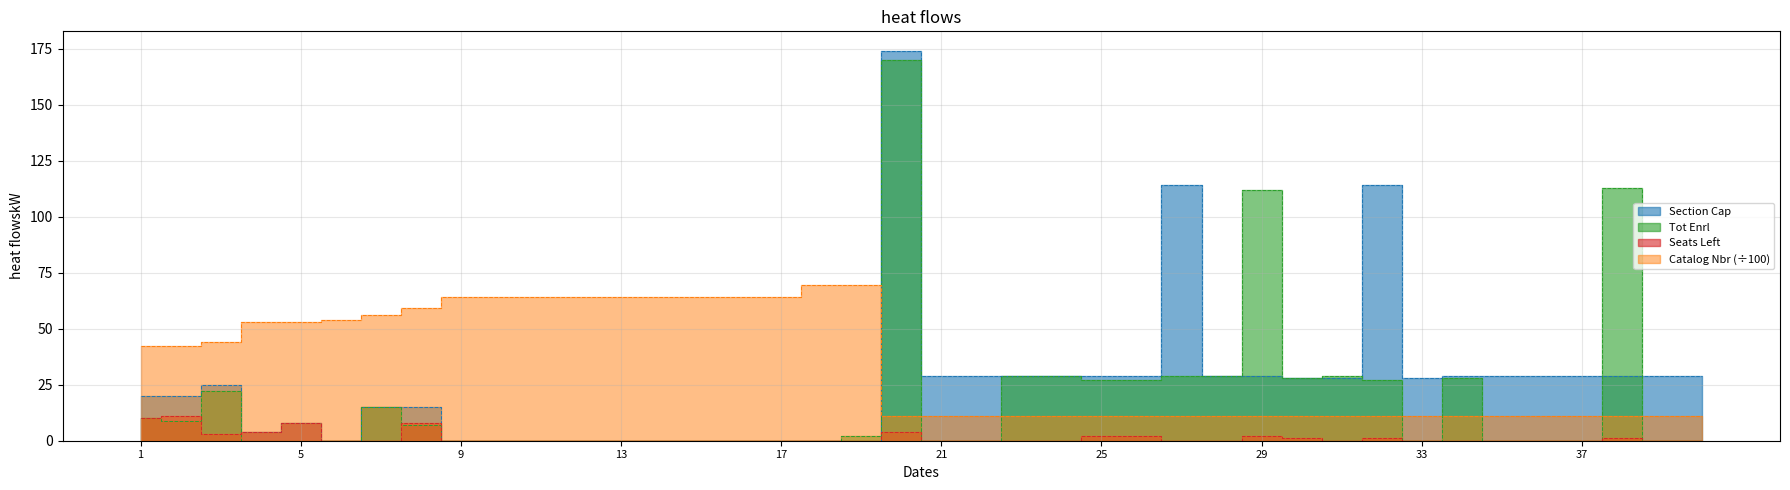

Which label corresponds to the smallest value in the chart?

19